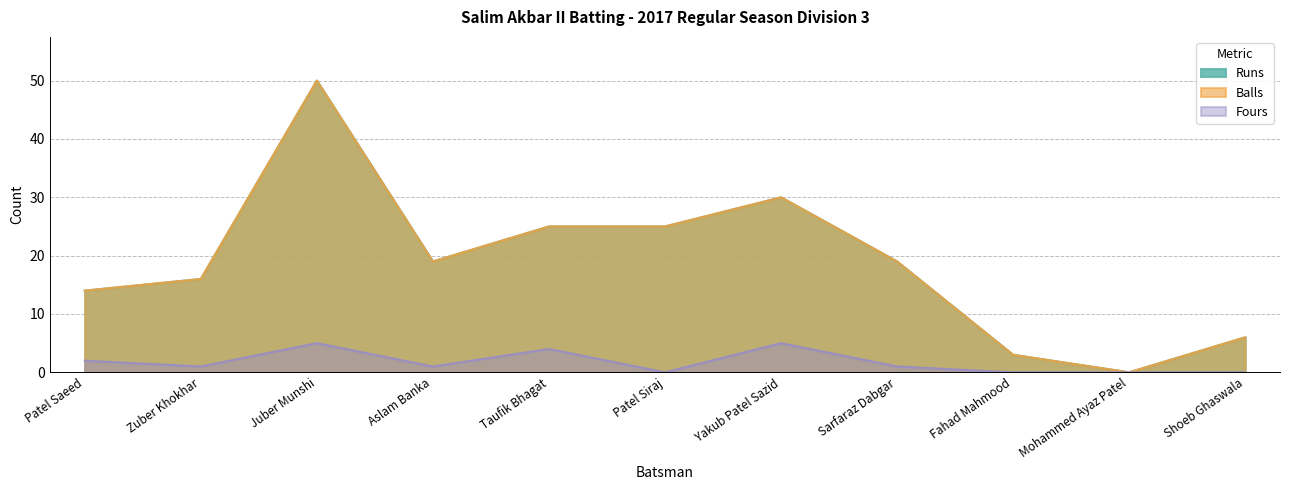

At which label is Fours closest to 2?

Patel Saeed